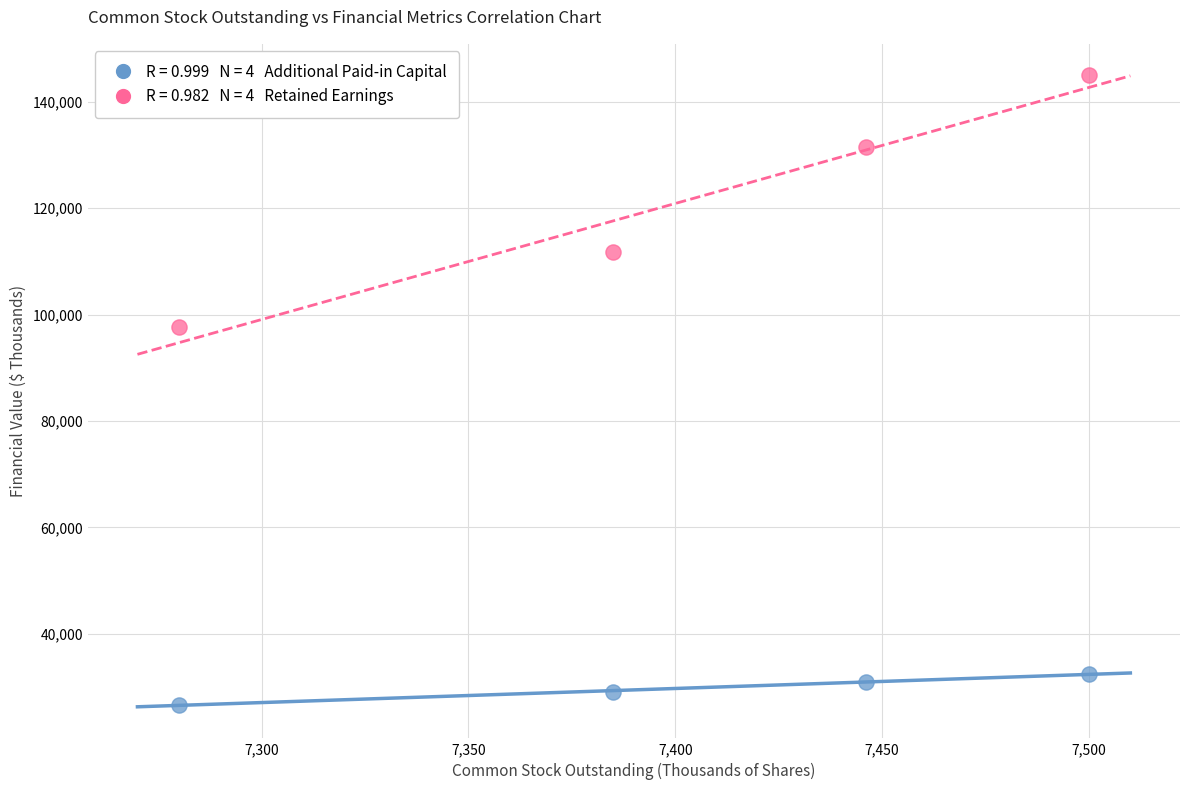

Across all series, what Y value is closest to 85792?

97562